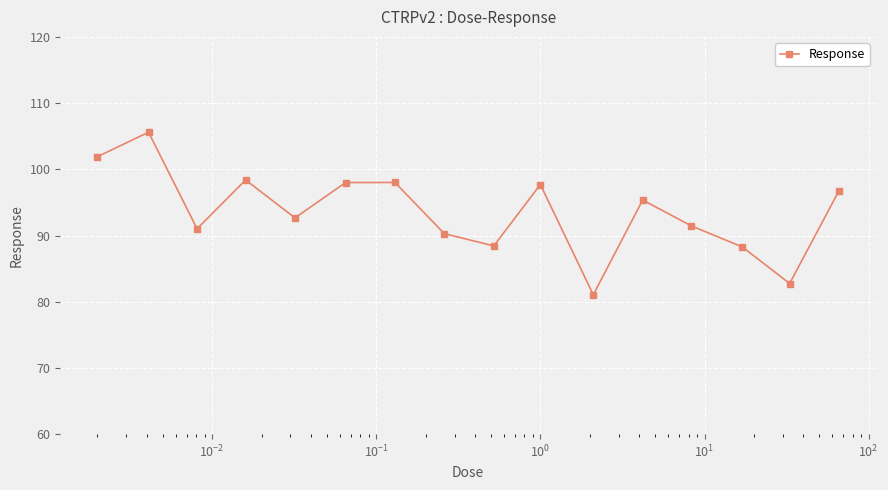

True or false: there are more than 2 points higher than both neighbors.

True